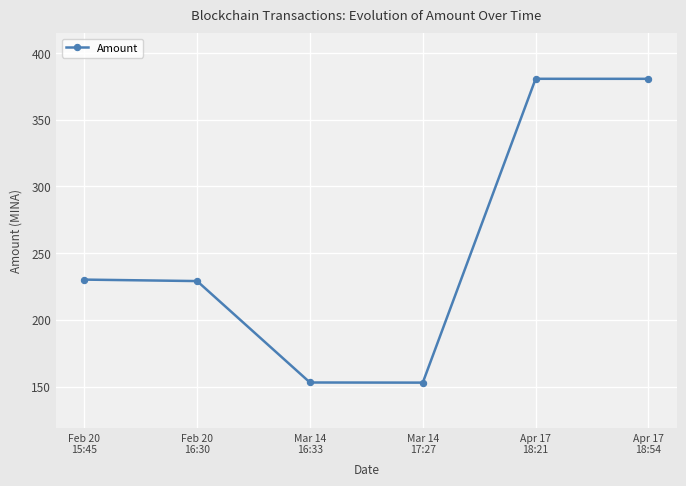

How many points are lower than both their immediate neighbors (excluding endpoints)?

1